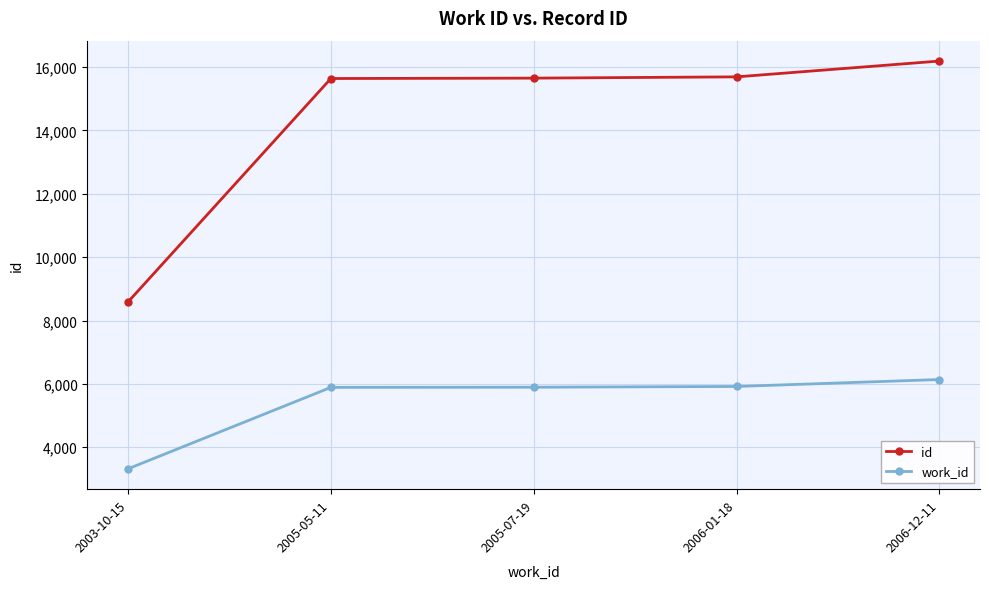

How many lines are shown in the chart?

2